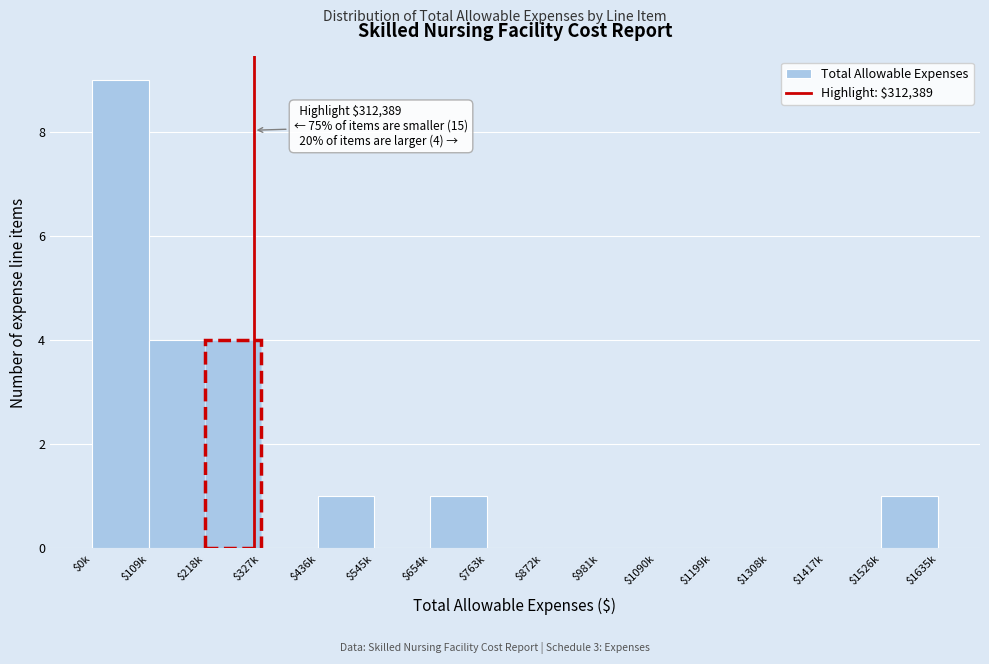

What is the sum of all values?

20